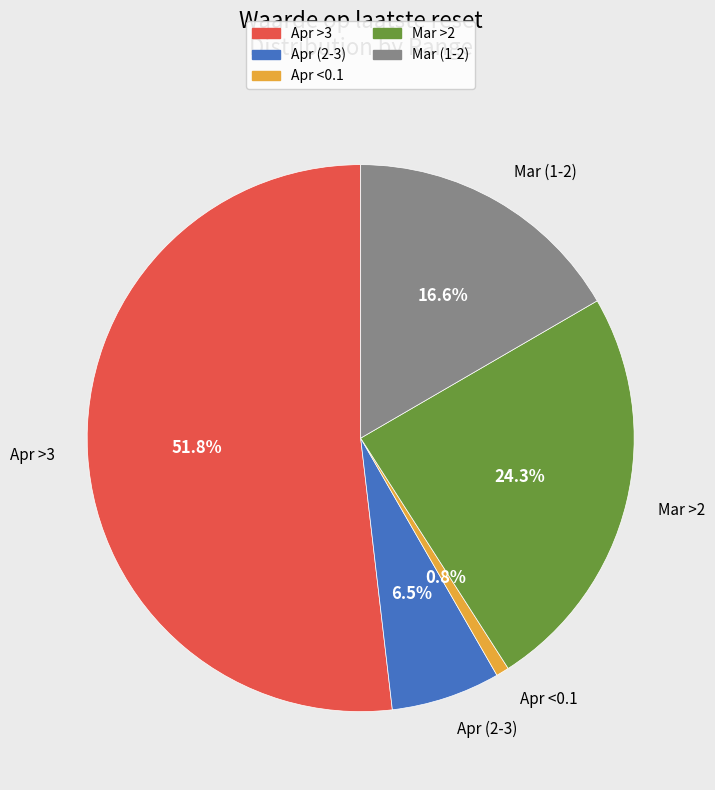

Does Apr >3 represent more than half of the total?

Yes